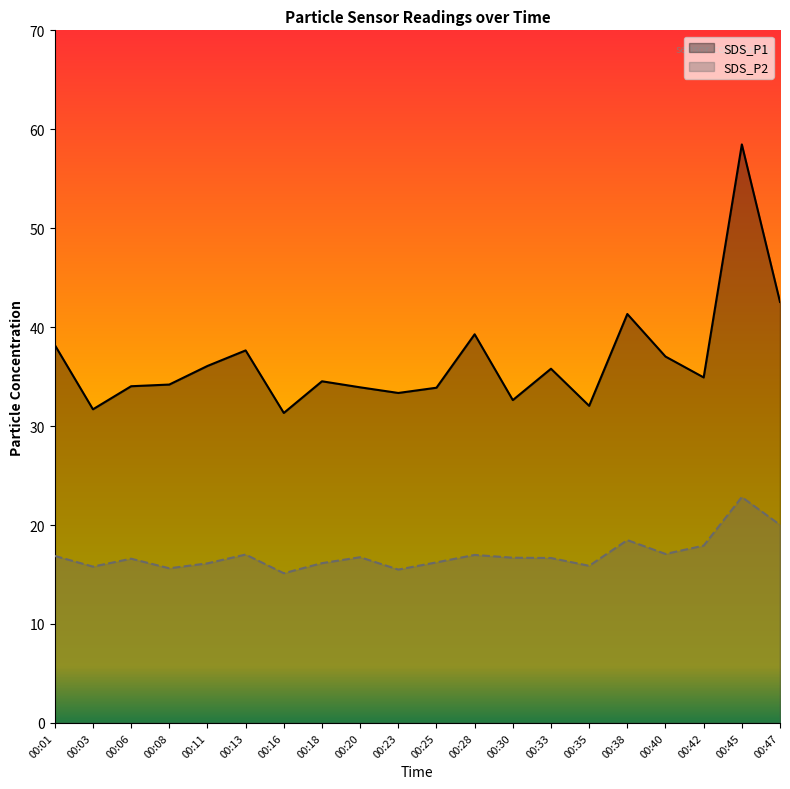

Reading left to right, transcribe all the data shown in this chart.

SDS_P1: 38.2	31.7	34.0	34.2	36.1	37.6	31.3	34.5	33.9	33.4	33.9	39.3	32.6	35.8	32.0	41.3	37.0	34.9	58.5	42.5
SDS_P2: 16.9	15.8	16.6	15.6	16.1	17.0	15.1	16.1	16.8	15.5	16.2	17.0	16.7	16.7	15.9	18.5	17.1	17.9	22.8	20.0